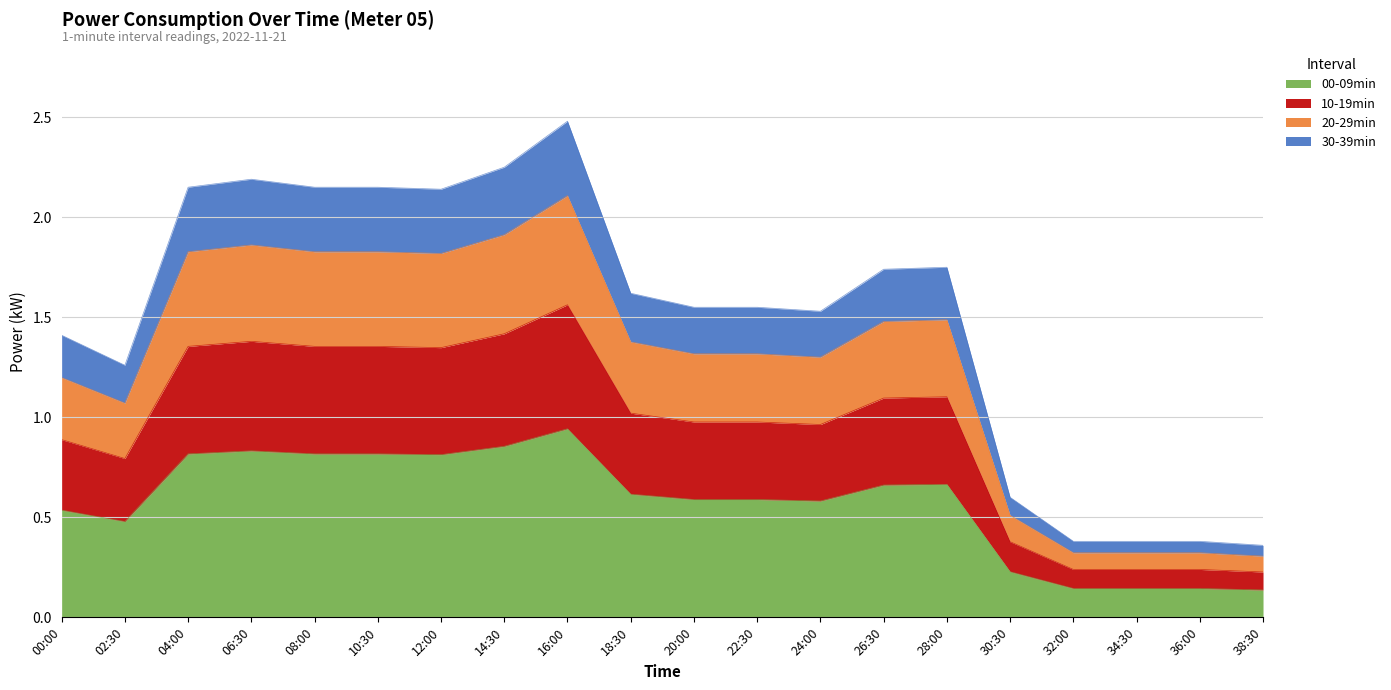

At which category is the sum across all series the highest?

16:00